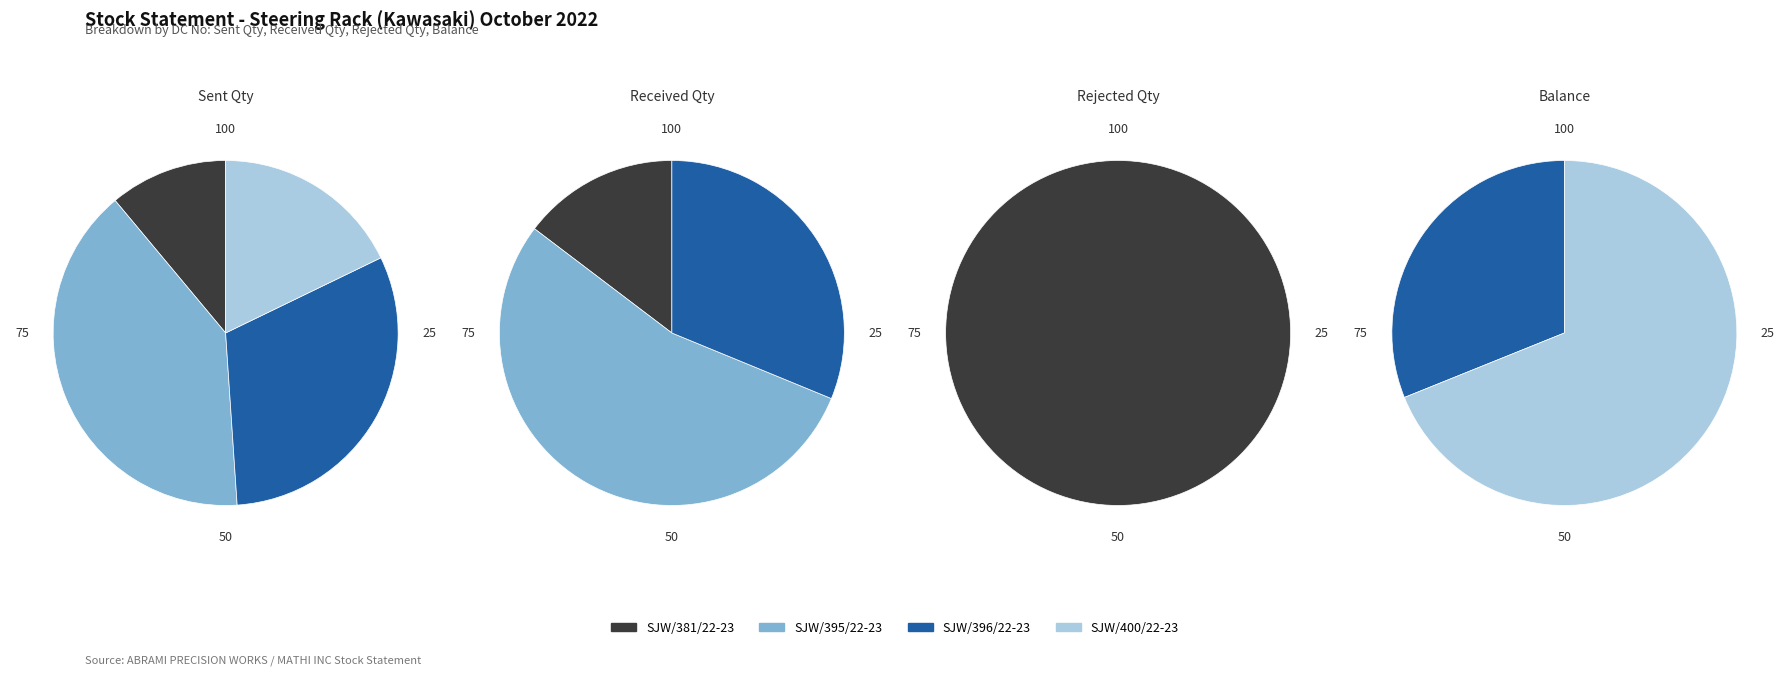

What percentage is the SJW/396/22-23 slice, to the nearest percent?

31%